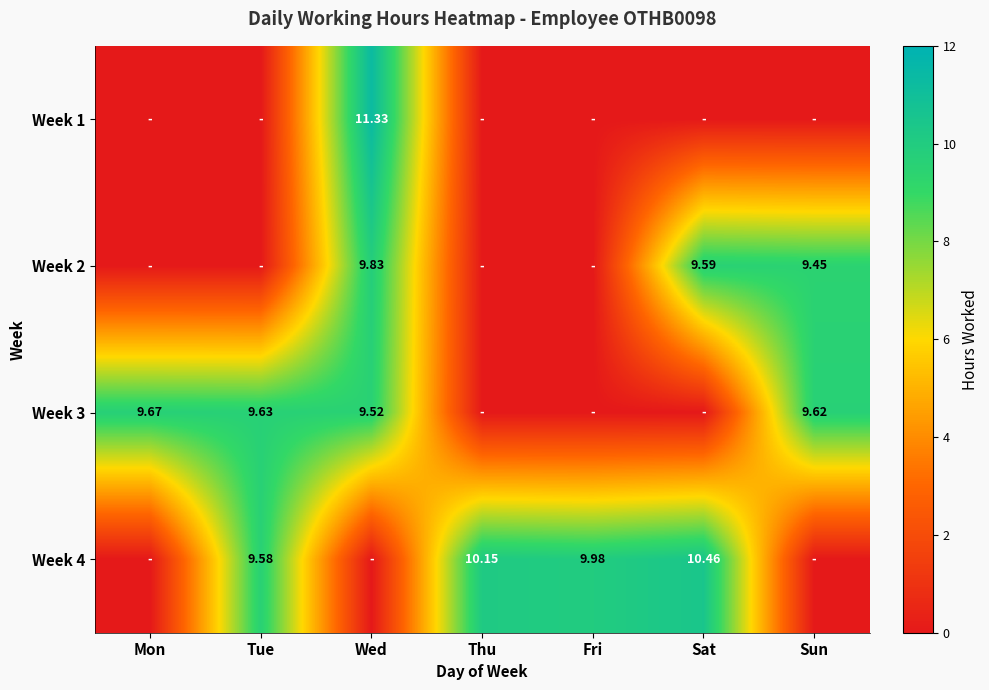

Which has a higher value, Sun or Thu?

Sun